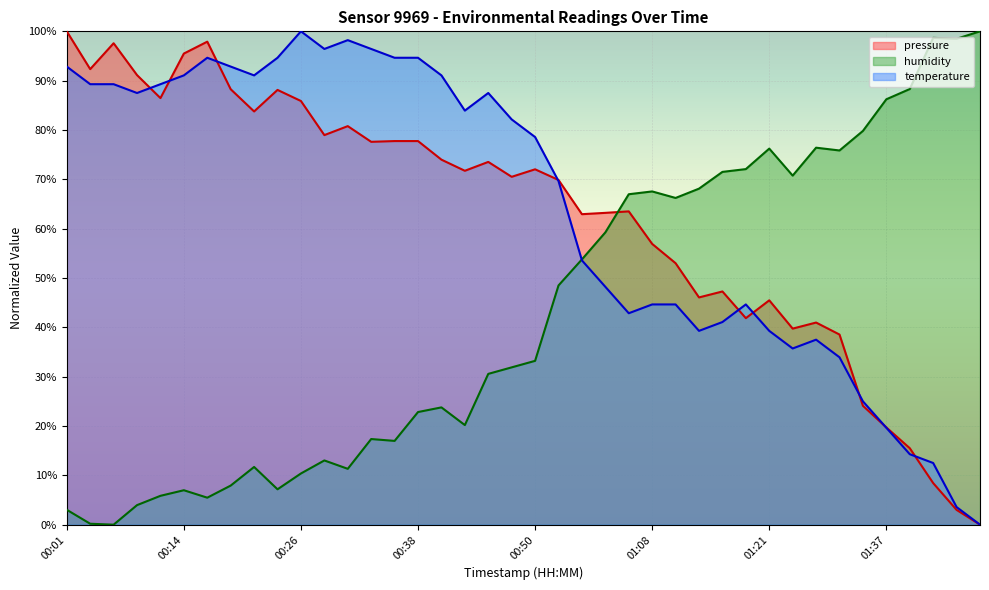

Does the chart display data point markers on the line(s)?

No